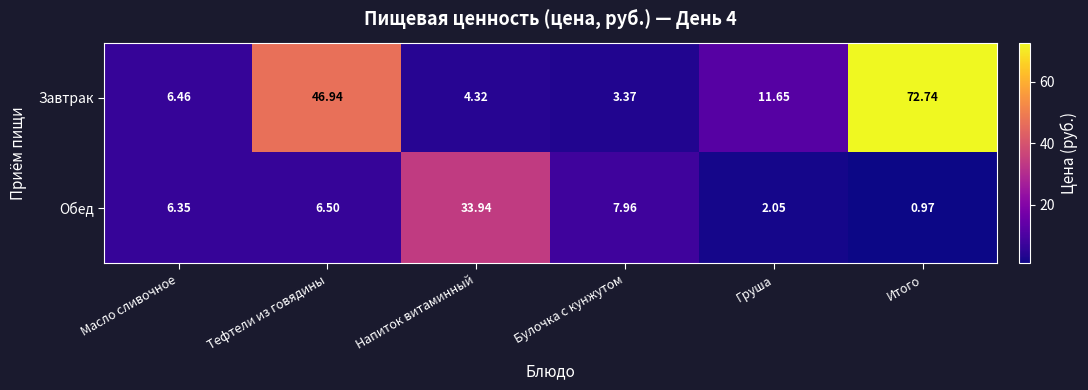

Which series changed the most between Тефтели из говядины and Напиток витаминный?

Завтрак